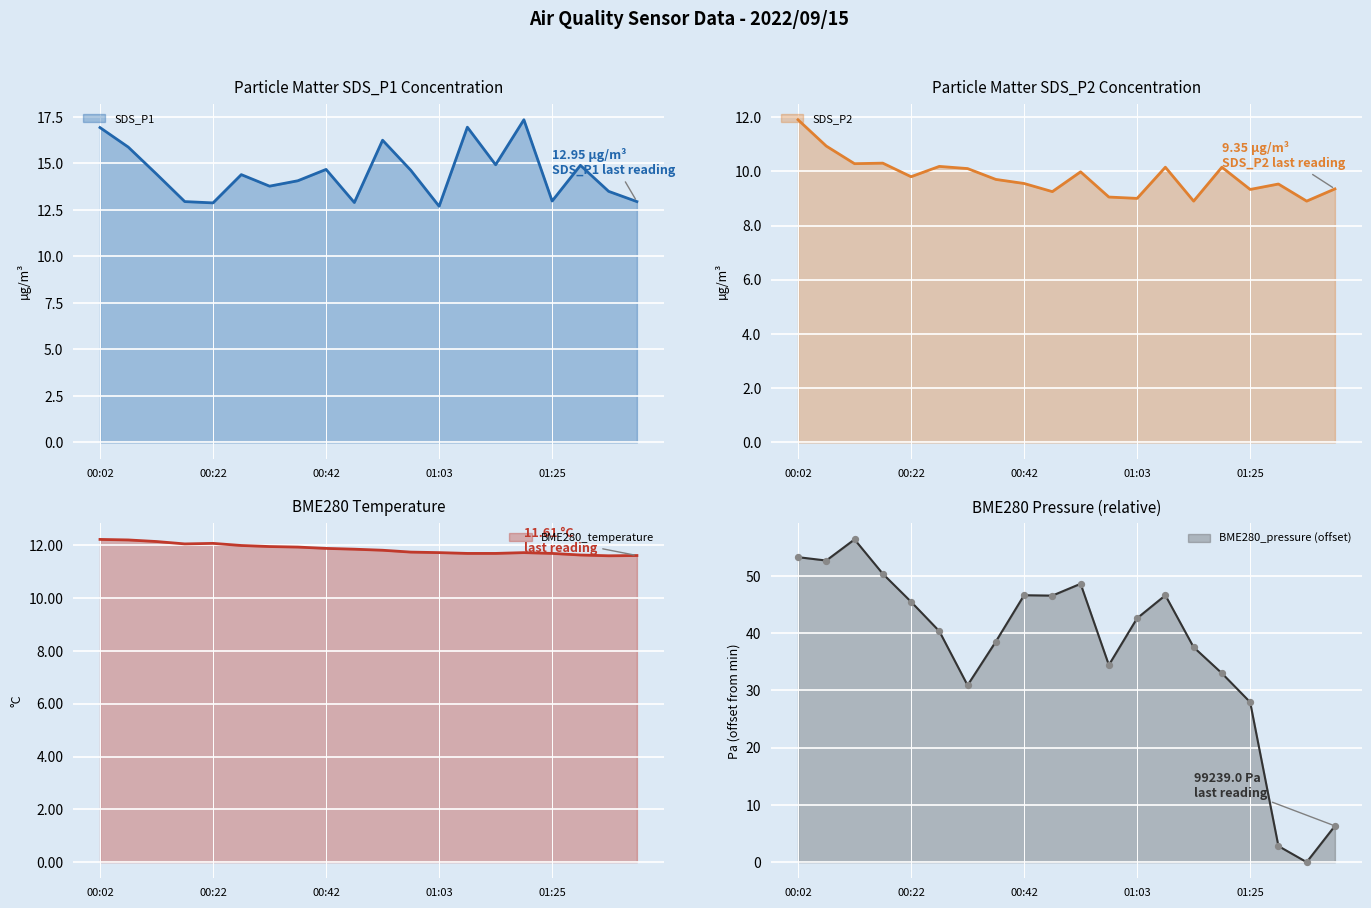

Which series has the largest total across all categories?

SDS_P1